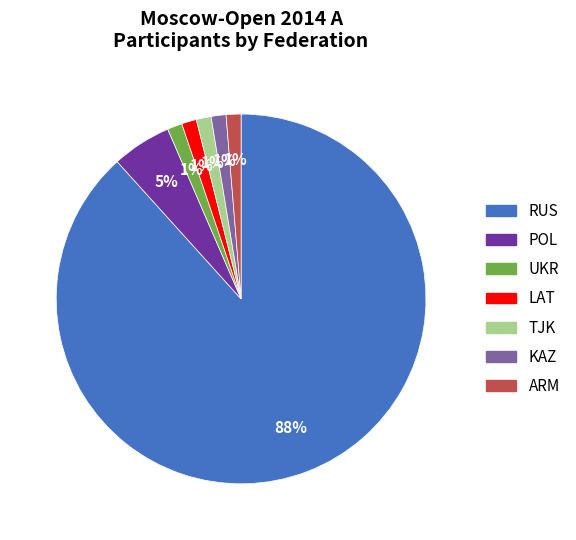

To the nearest percent, what percentage of the pie is ARM?

1%